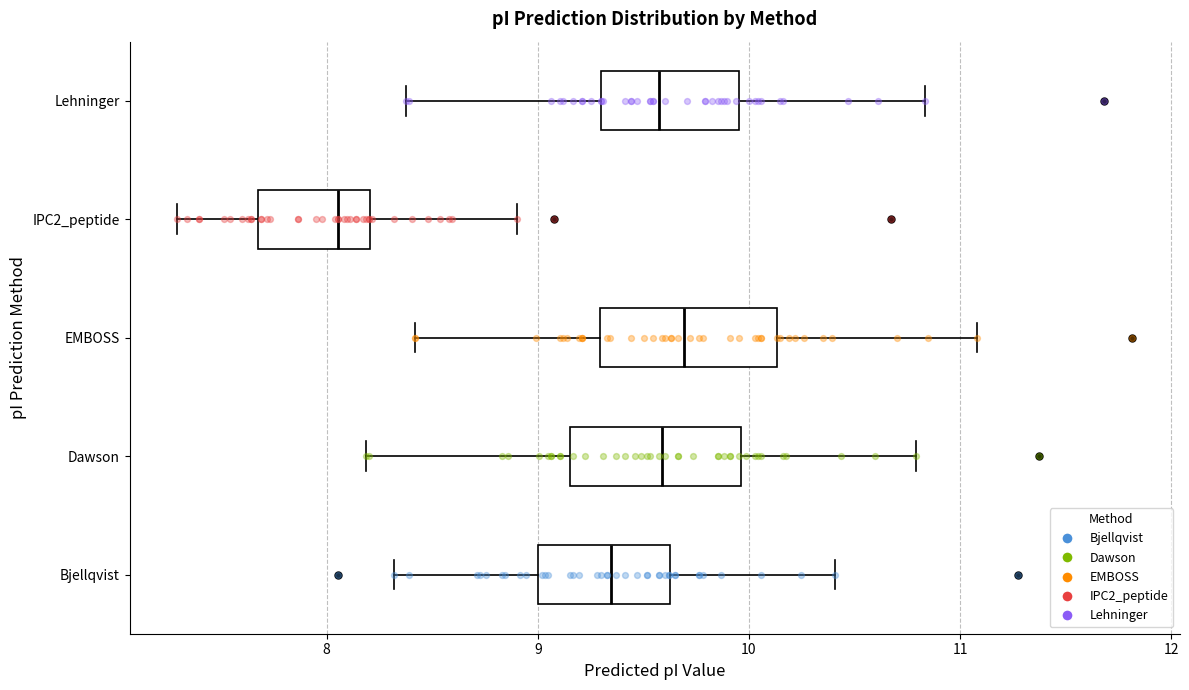

Reading bottom to top, transcribe this box plot: for each box, give where its median line is, the range the box spans, and where its two whiskers end, as read against the x-axis. The values are not printed on the chart, so give them approximately, as read against the axis.

Bjellqvist: median 9.3, box 9.0 to 9.6, whiskers 8.3 to 10.4
Dawson: median 9.6, box 9.2 to 10.0, whiskers 8.2 to 10.8
EMBOSS: median 9.7, box 9.3 to 10.1, whiskers 8.4 to 11.1
IPC2_peptide: median 8.1, box 7.7 to 8.2, whiskers 7.3 to 8.9
Lehninger: median 9.6, box 9.3 to 10.0, whiskers 8.4 to 10.8